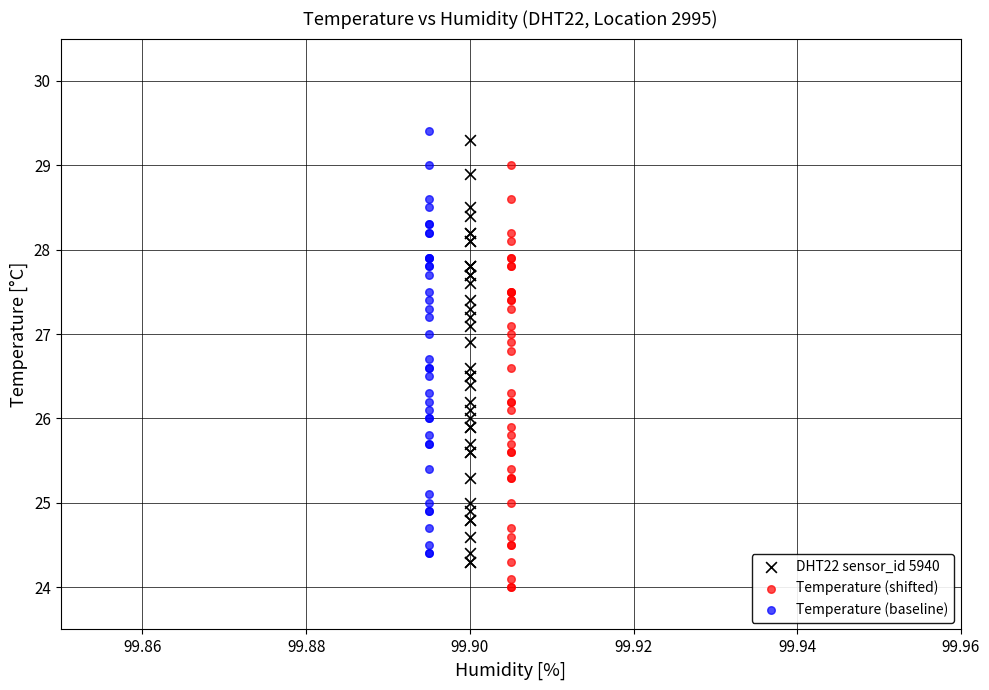

Which series reaches the minimum Y coordinate?

Temperature (shifted)